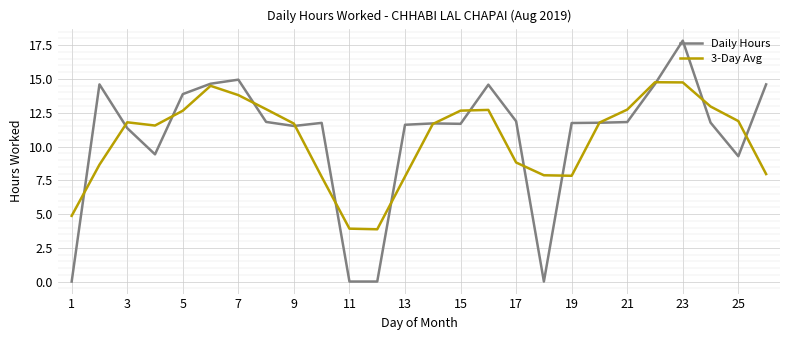

Which series has the widest spread of values?

Daily Hours